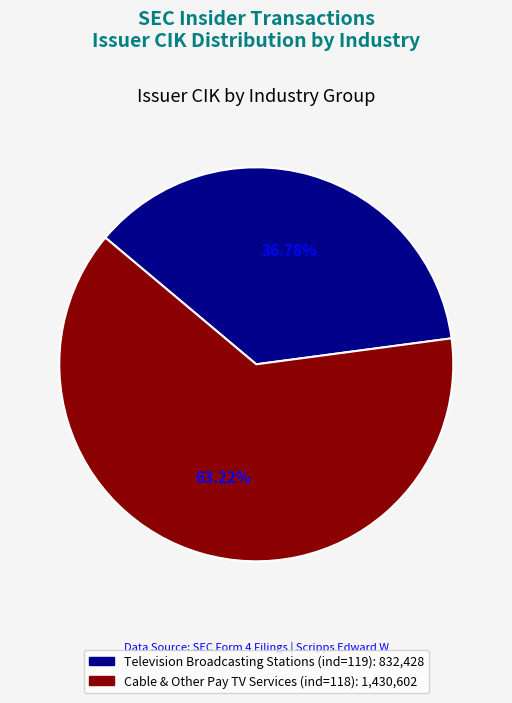

Does any single category account for the majority?

Yes